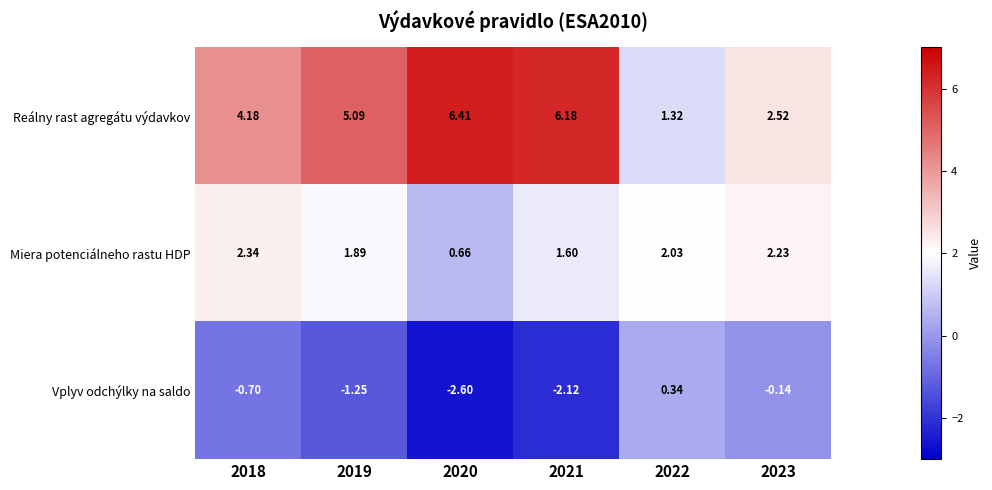

Which series has the largest total across all categories?

Reálny rast agregátu výdavkov